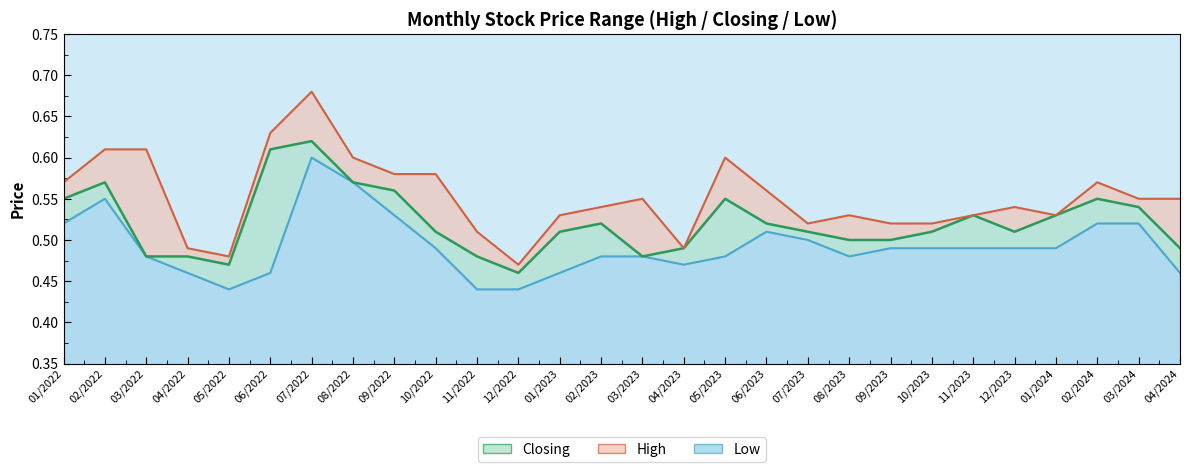

Rank the series at 05/2023 from lowest to highest value.

Low, Closing, High